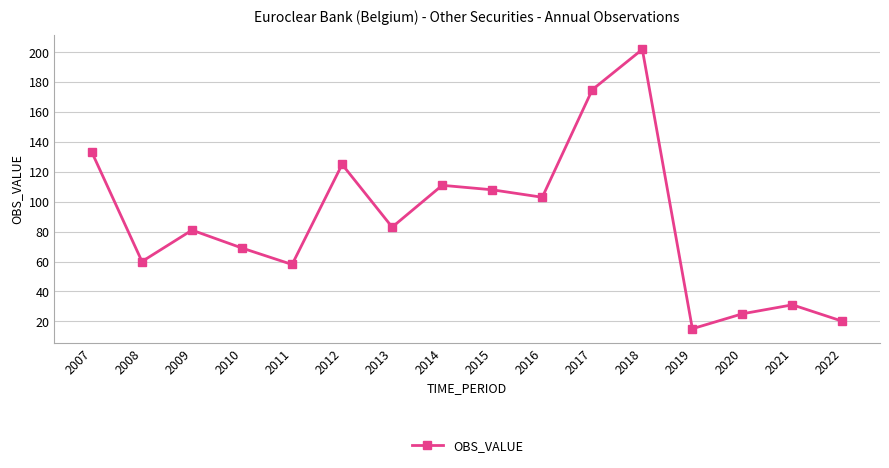

At which label does the data first exceed 83?

2007